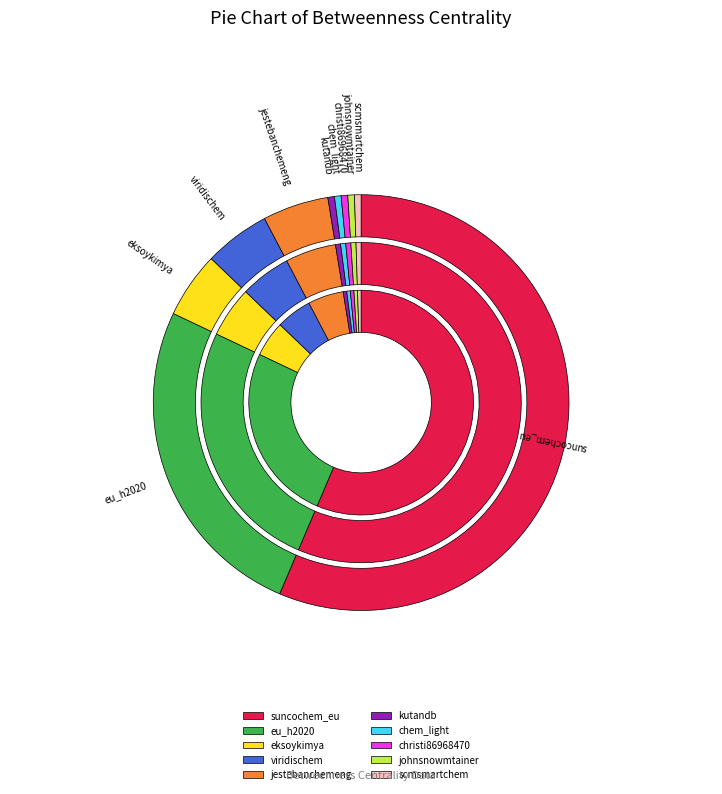

How many slices are in this pie chart?

10